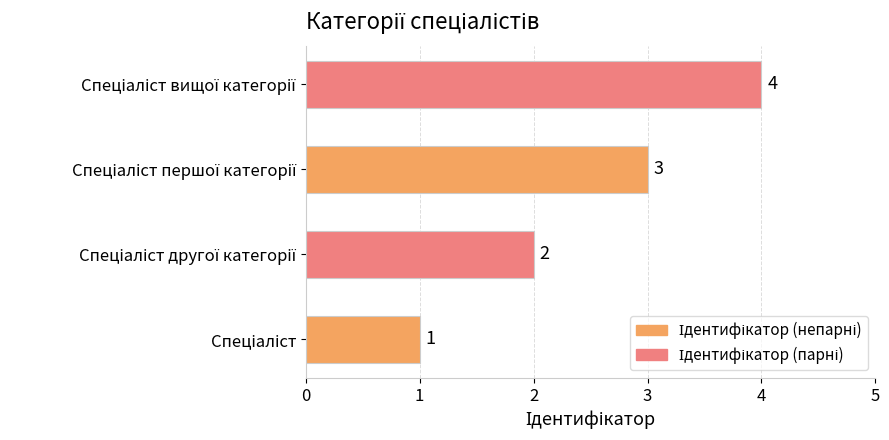

Count the values in the range 2 to 4.

3